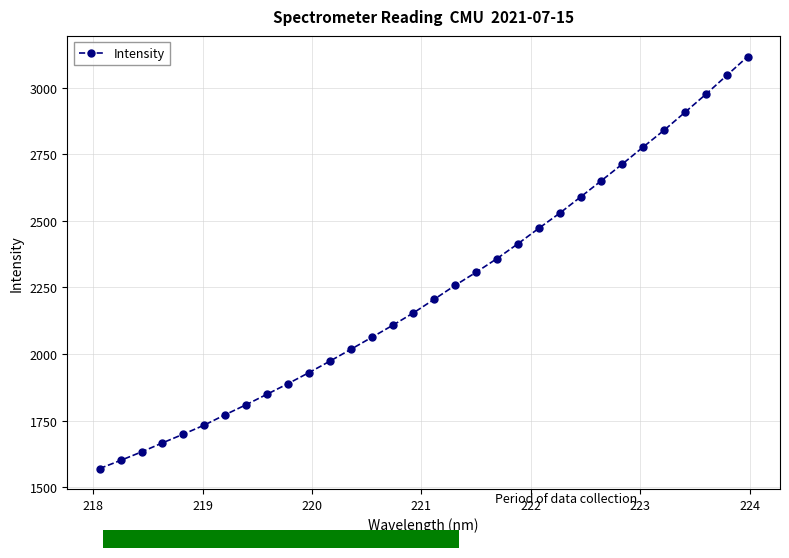

What is the average value?

2238.5